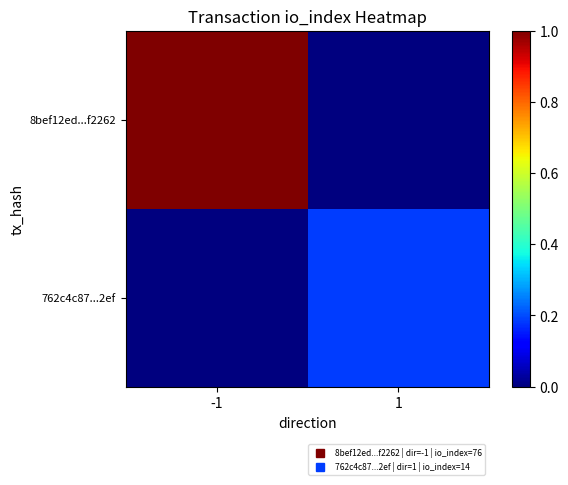

Count the number of data series in this chart.

2